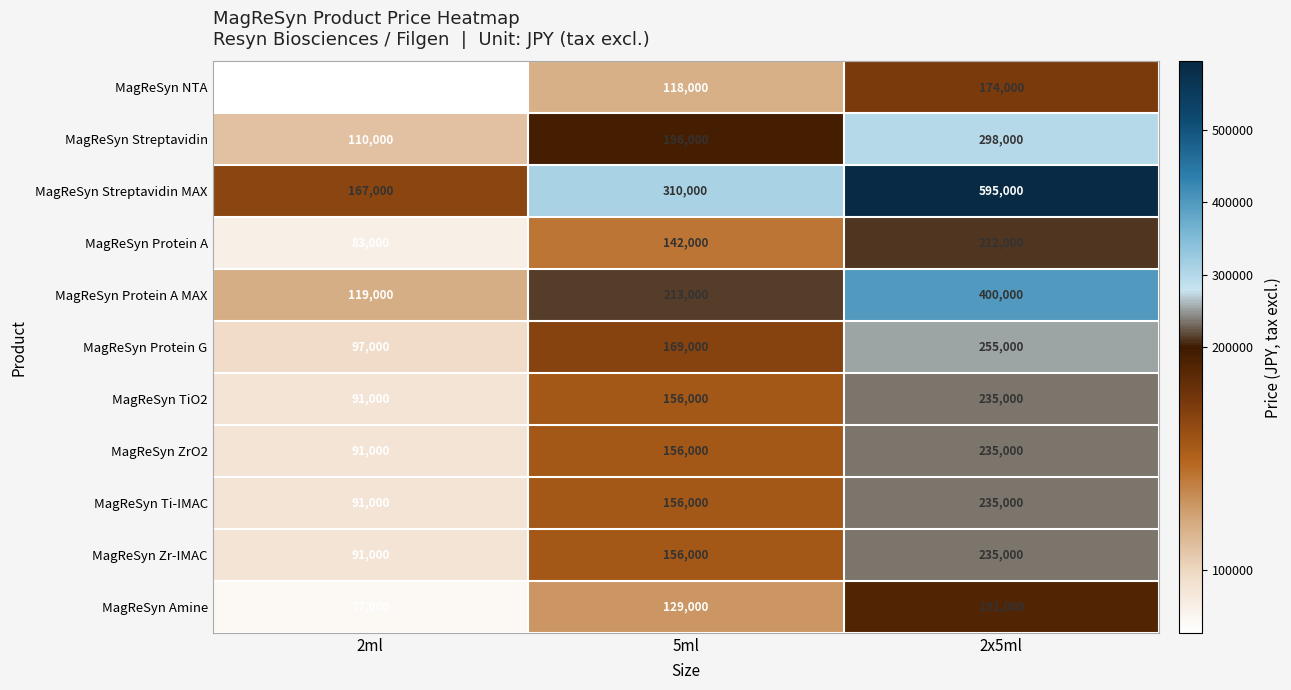

Which category has the highest value in the MagReSyn Ti-IMAC series?

2x5ml